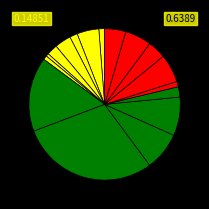

How many slices are in this pie chart?

17